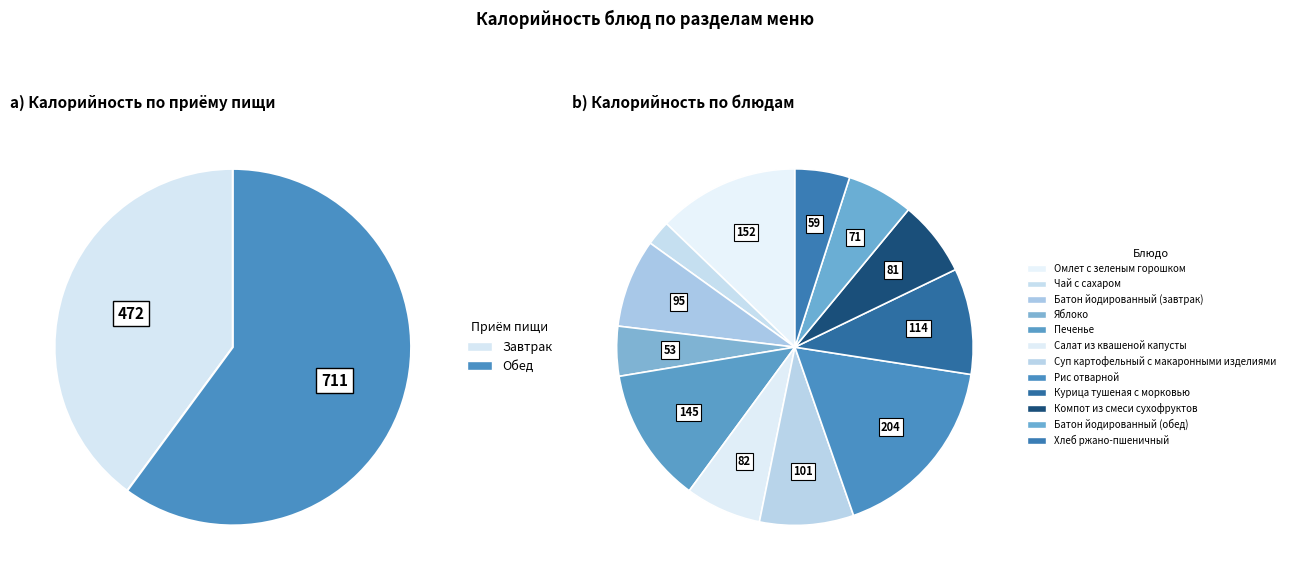

The Курица тушеная с морковью slice represents 3% of the pie. True or false?

False